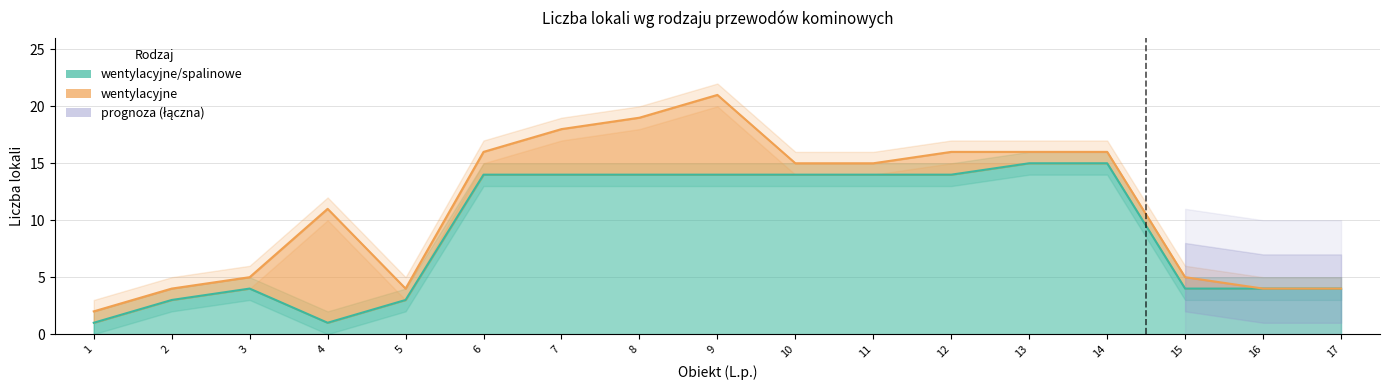

How many values are below 14?

8